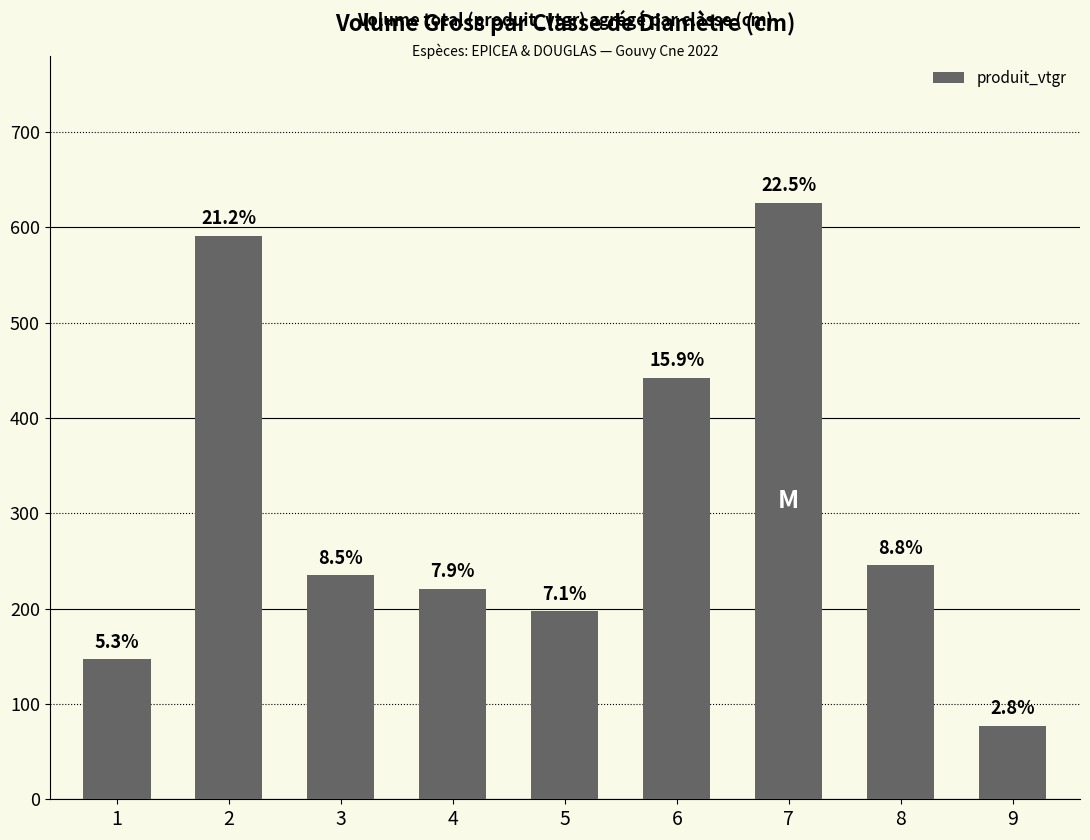

How many bars are there in total?

9